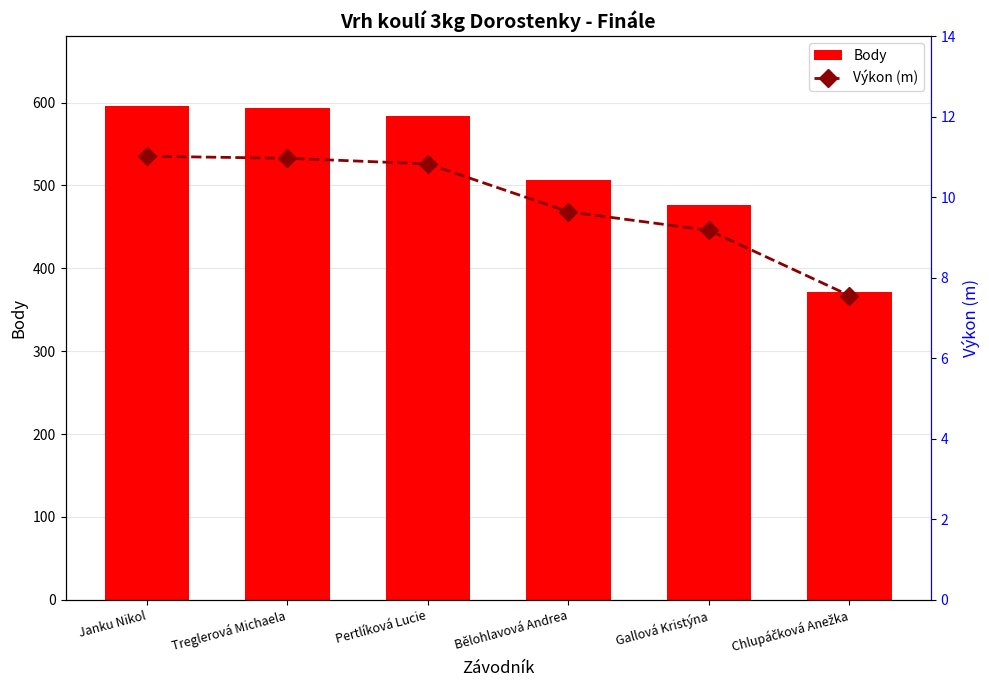

The value of Body at Pertlíková Lucie is 912.1. True or false?

False